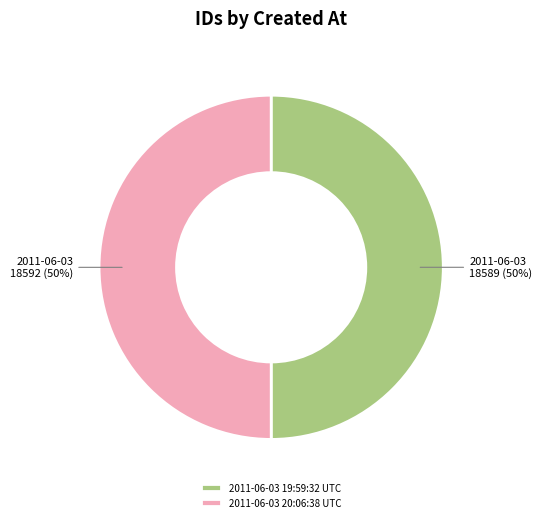

To the nearest percent, what is the combined percentage of 2011-06-03 20:06:38 UTC and 2011-06-03 19:59:32 UTC?

100%